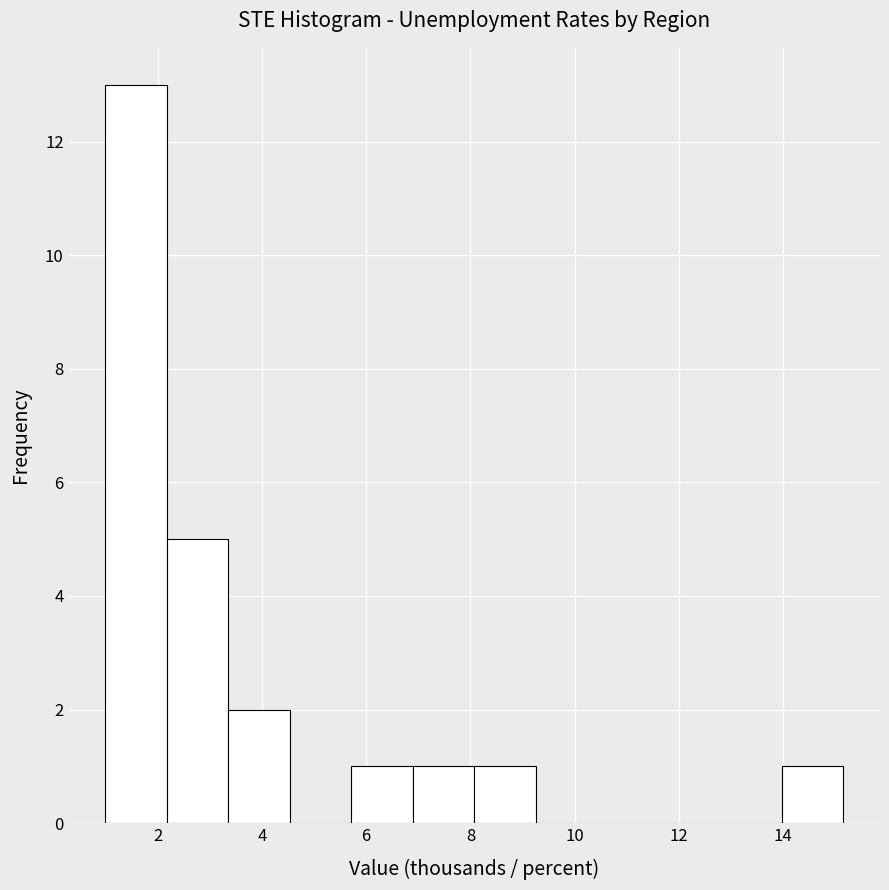

Reading left to right, transcribe this chart: for each bar, give the range it covers on the x-axis and its height. Neither the bar edges nor the heights are printed on the chart, so give them approximately, as read against the axes.

1.0 to 2.2: 13
2.2 to 3.4: 5
3.4 to 4.6: 2
4.6 to 5.8: 0
5.8 to 6.8: 1
6.8 to 8.0: 1
8.0 to 9.2: 1
9.2 to 10.4: 0
10.4 to 11.6: 0
11.6 to 12.8: 0
12.8 to 14.0: 0
14.0 to 15.2: 1